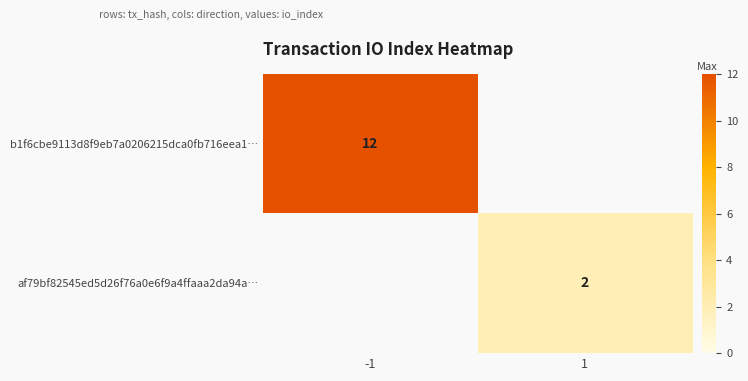

The af79bf82545ed5d26f76a0e6f9a4ffaaa2da94a… series shows 2 at 1. True or false?

True